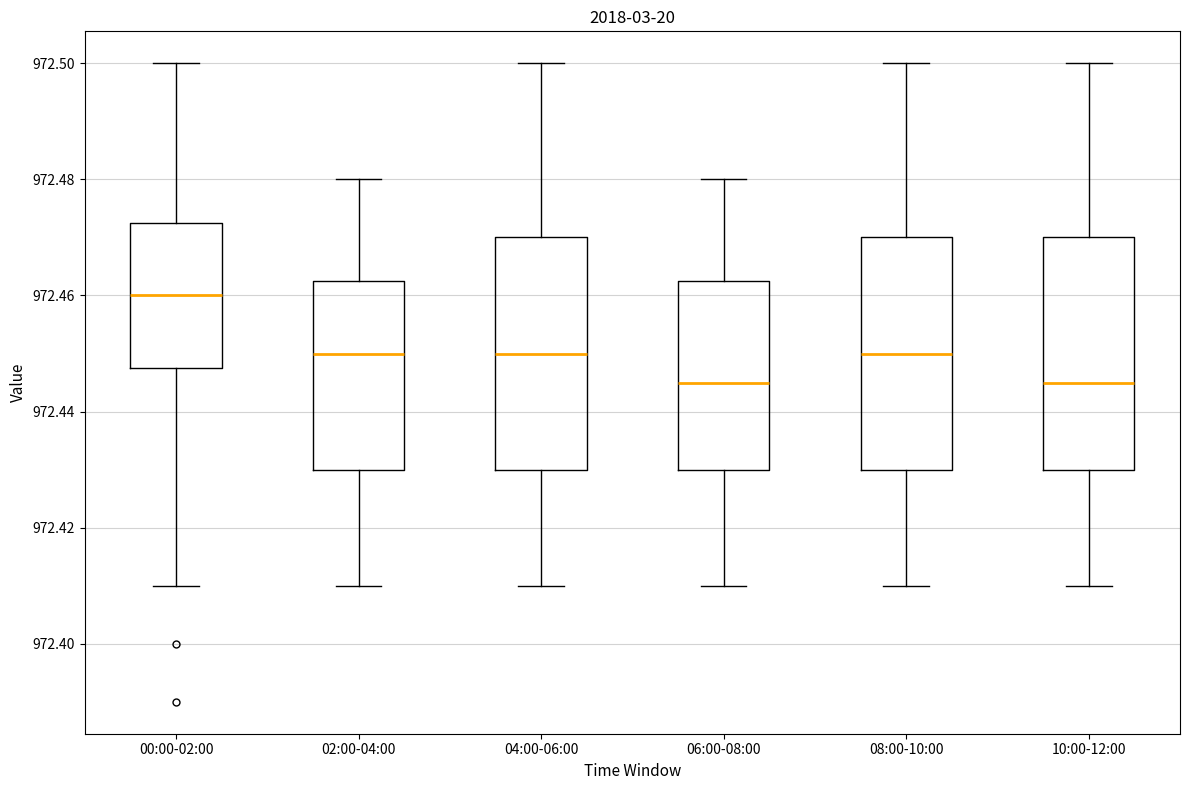

Where is the upper edge of the box for 08:00-10:00 on the y-axis? The values are not printed on the chart, so give them approximately, as read against the axis.

972.470